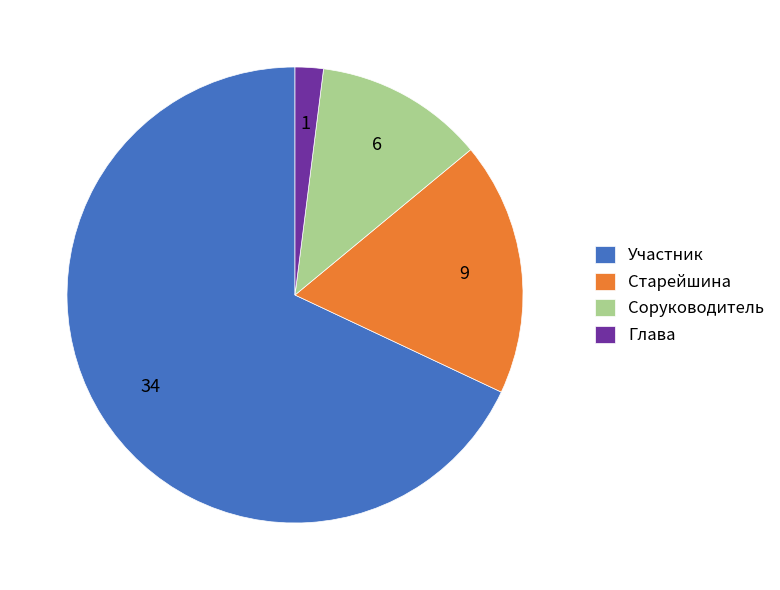

Is there a majority slice in this chart?

Yes